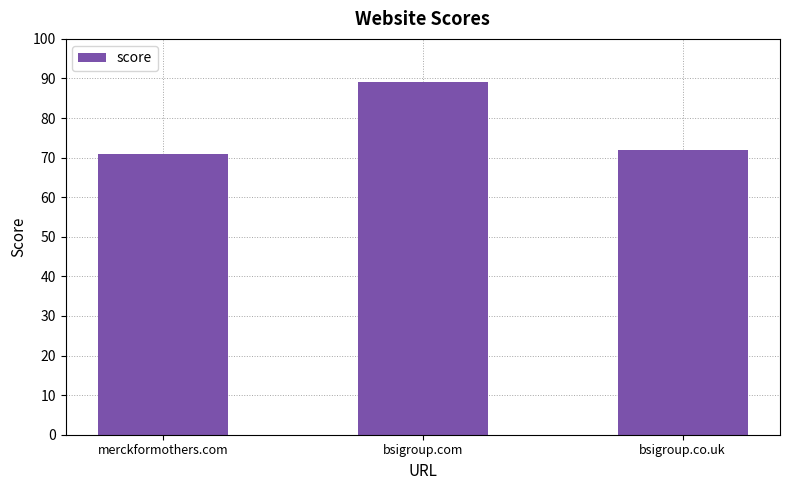

Which has a higher value, merckformothers.com or bsigroup.com?

bsigroup.com